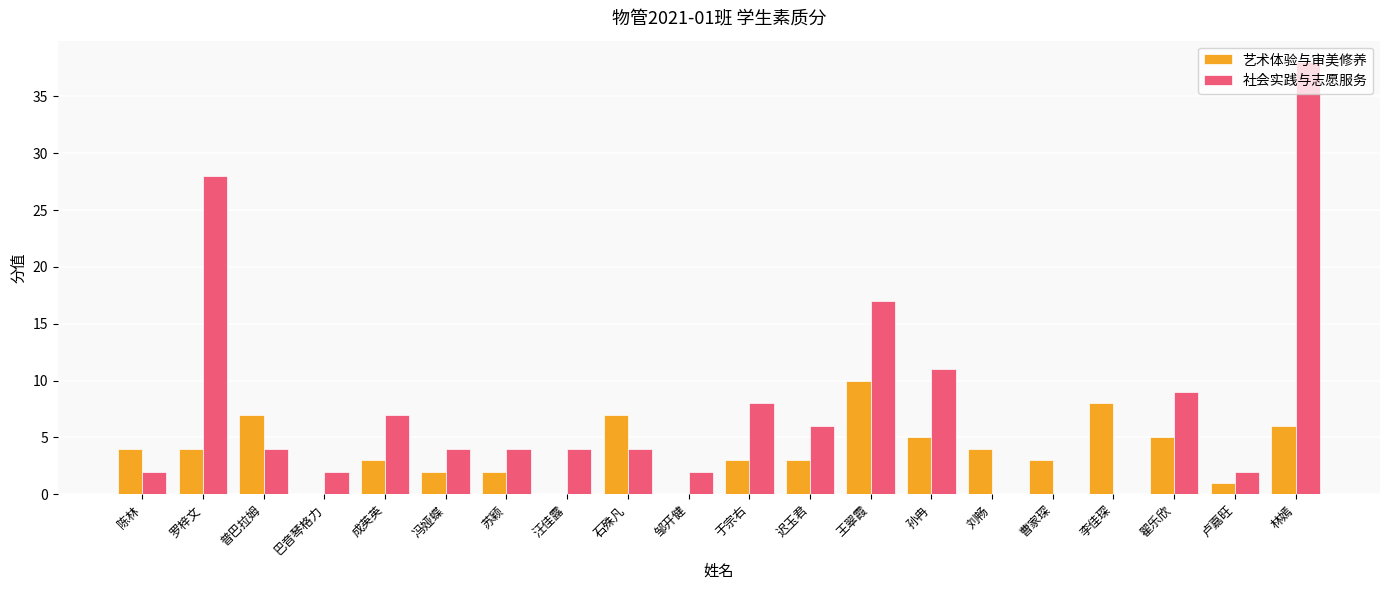

Does the chart contain stacked bars?

No